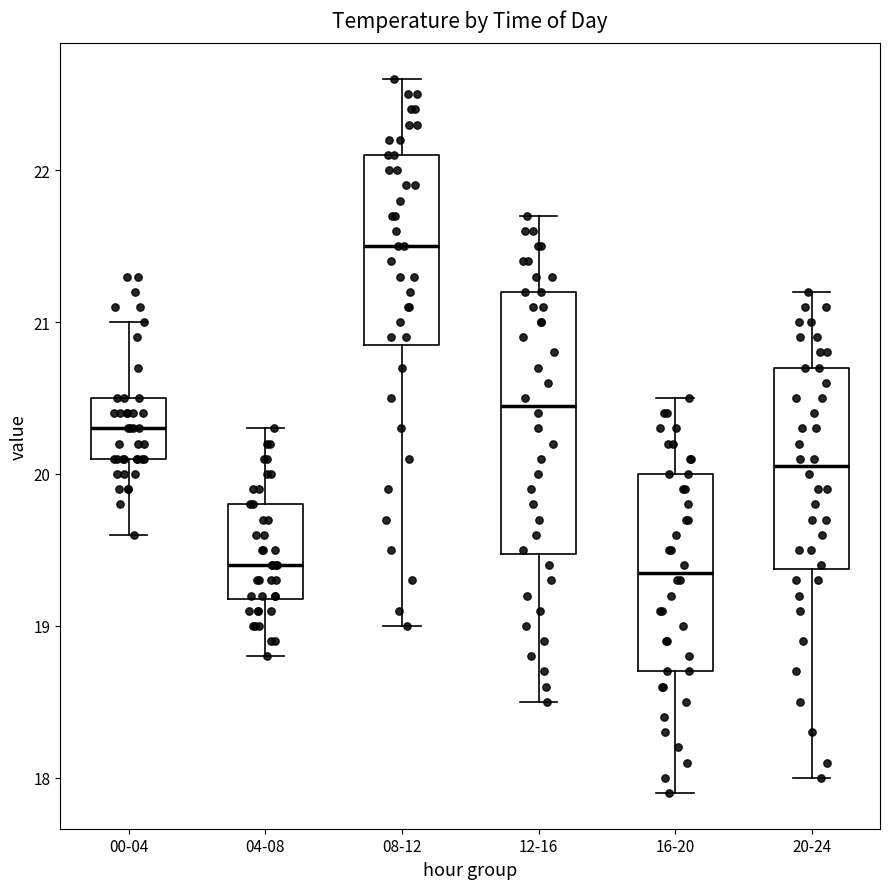

Reading left to right, read every box against the y-axis: the position of its median line, the range the box covers, and the ends of its whiskers. The values are not printed on the chart, so give them approximately, as read against the axis.

00-04: median 20.3, box 20.1 to 20.5, whiskers 19.6 to 21.0
04-08: median 19.4, box 19.2 to 19.8, whiskers 18.8 to 20.3
08-12: median 21.5, box 20.9 to 22.1, whiskers 19.0 to 22.6
12-16: median 20.5, box 19.5 to 21.2, whiskers 18.5 to 21.7
16-20: median 19.4, box 18.7 to 20.0, whiskers 17.9 to 20.5
20-24: median 20.1, box 19.4 to 20.7, whiskers 18.0 to 21.2